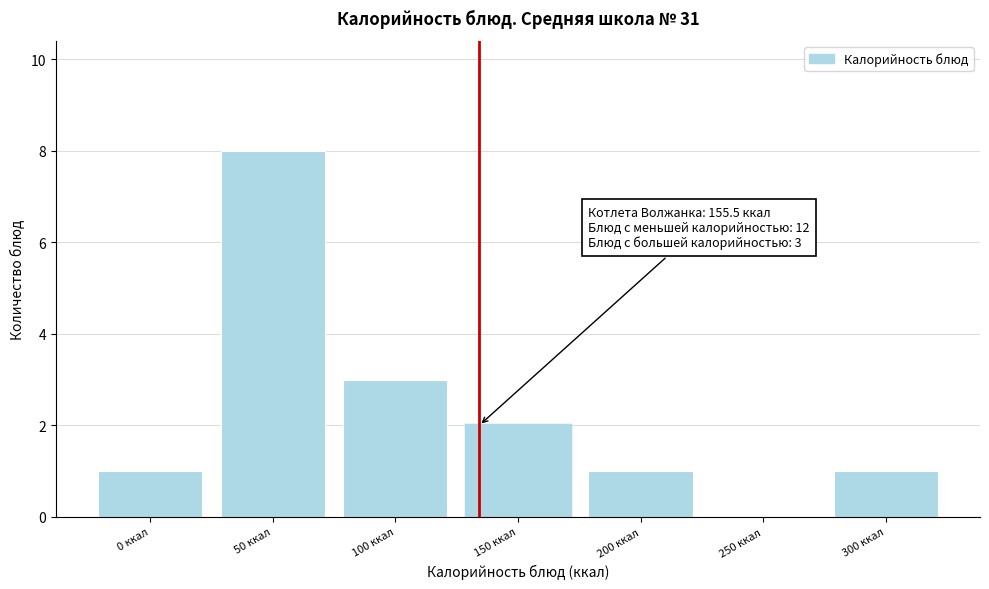

Reading left to right, transcribe all the data shown in this chart.

0 ккал=1	50 ккал=8	100 ккал=3	150 ккал=2	200 ккал=1	250 ккал=0	300 ккал=1